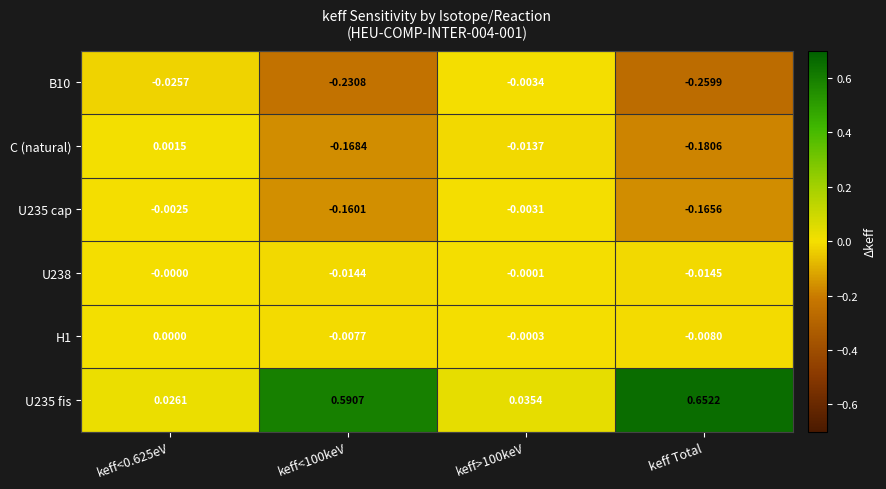

At which category is the sum across all series the highest?

keff Total